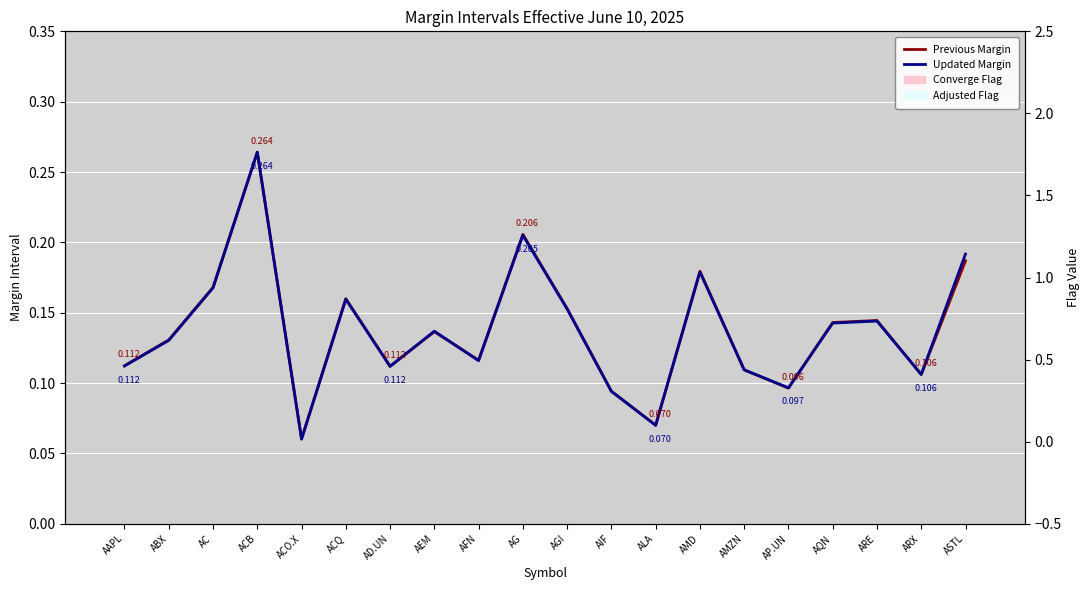

What position from the left is AIF?

12